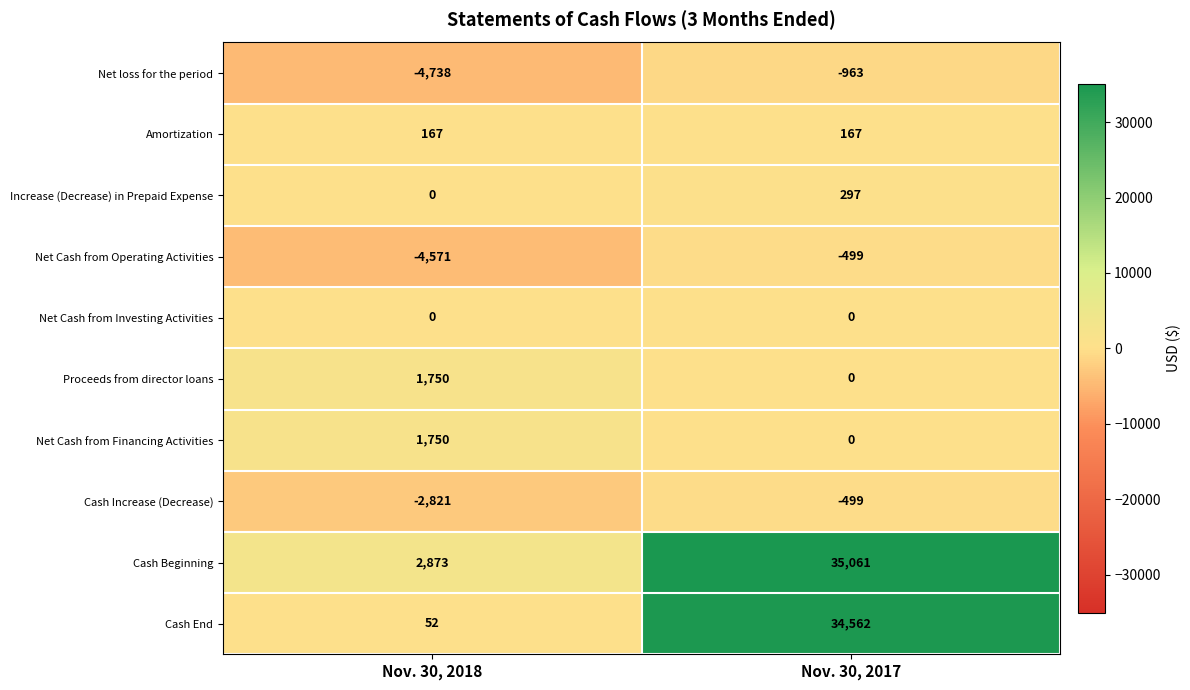

Between Nov. 30, 2018 and Nov. 30, 2017, which series saw the biggest shift?

Cash End